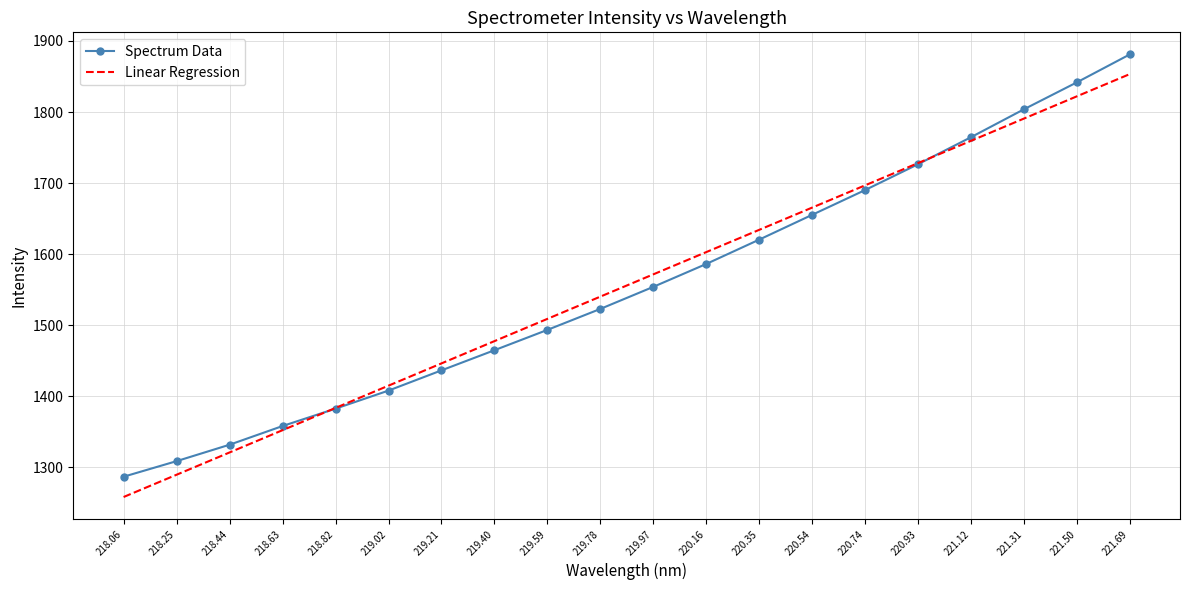

True or false: Linear Regression has a value of 1822.0 at 221.50.

True